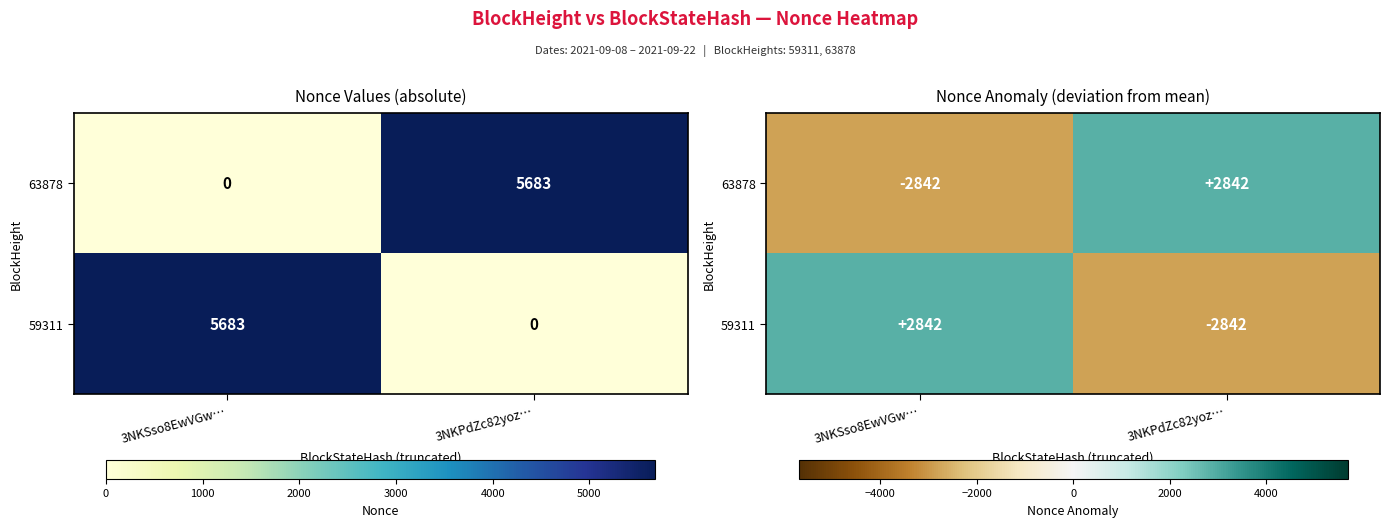

True or false: 63878 has a value of -3848.5 at 3NKSso8EwVGw….

False